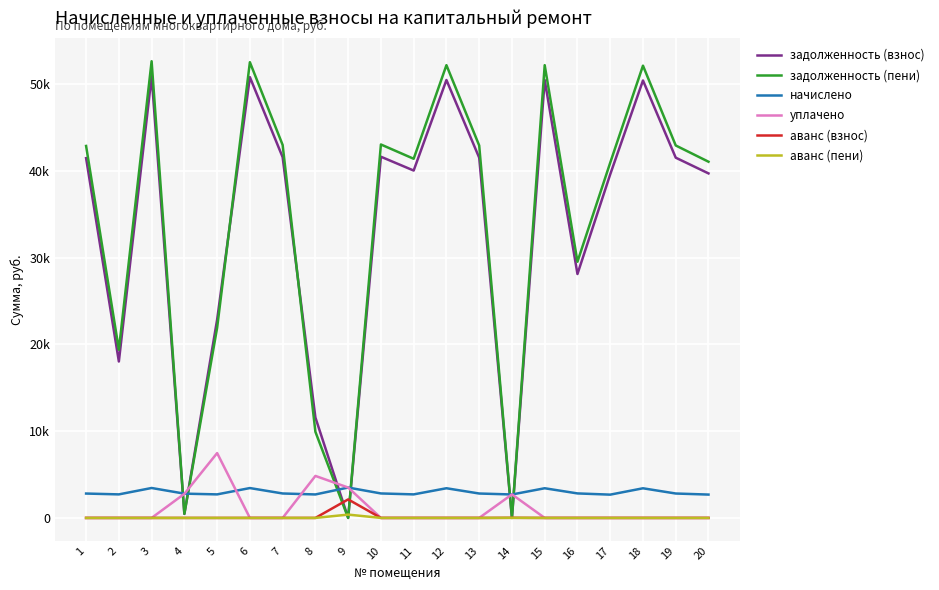

Where is the first local maximum for начислено?

3